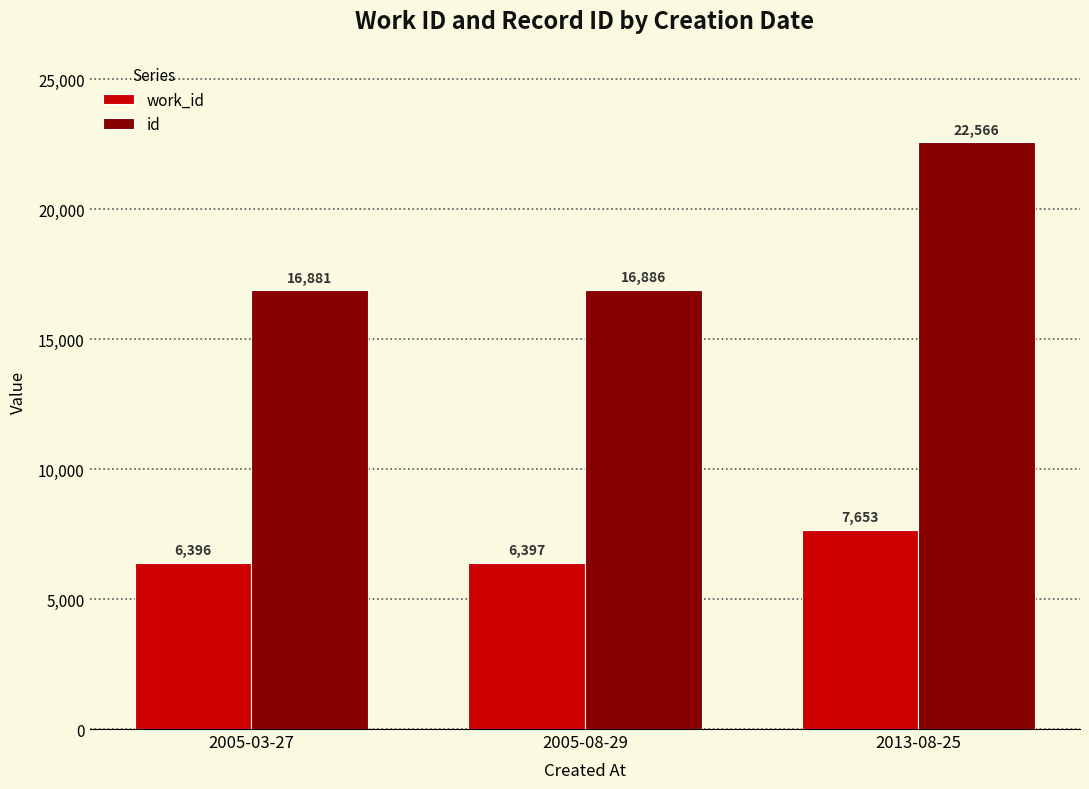

Where is id nearest to the value 19723?

2005-08-29